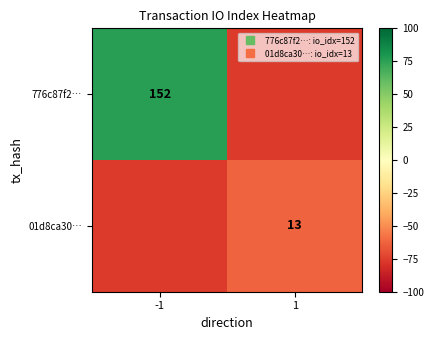

True or false: 01d8ca30… has a value of -63 at 1.

True